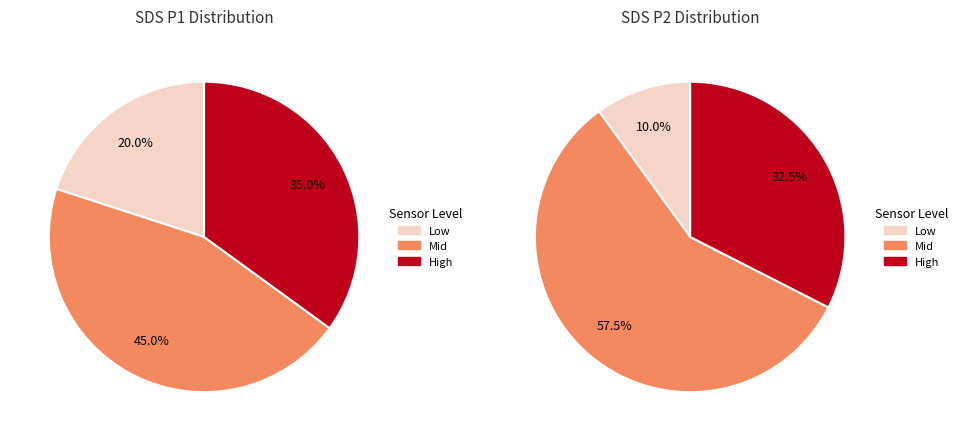

Is there a majority slice in this chart?

No